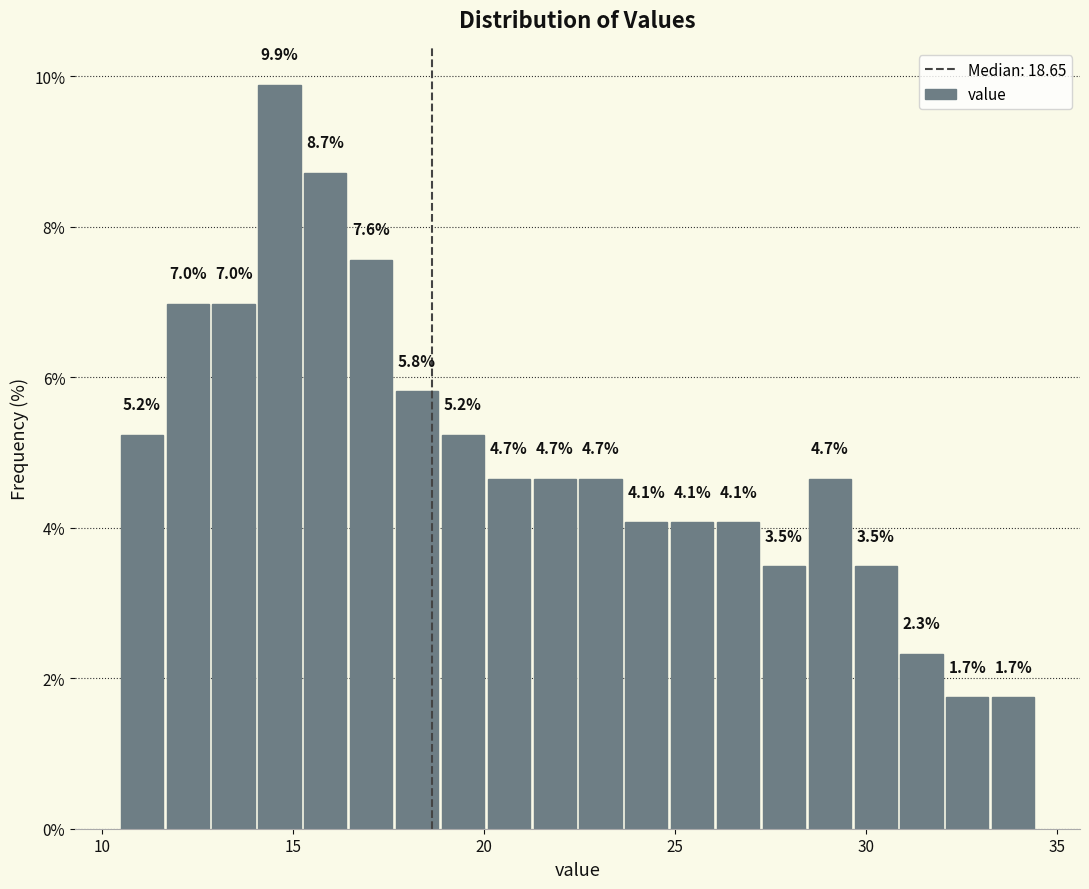

Read against the x-axis, roughly where is the centre of the tallest bar?

14.5